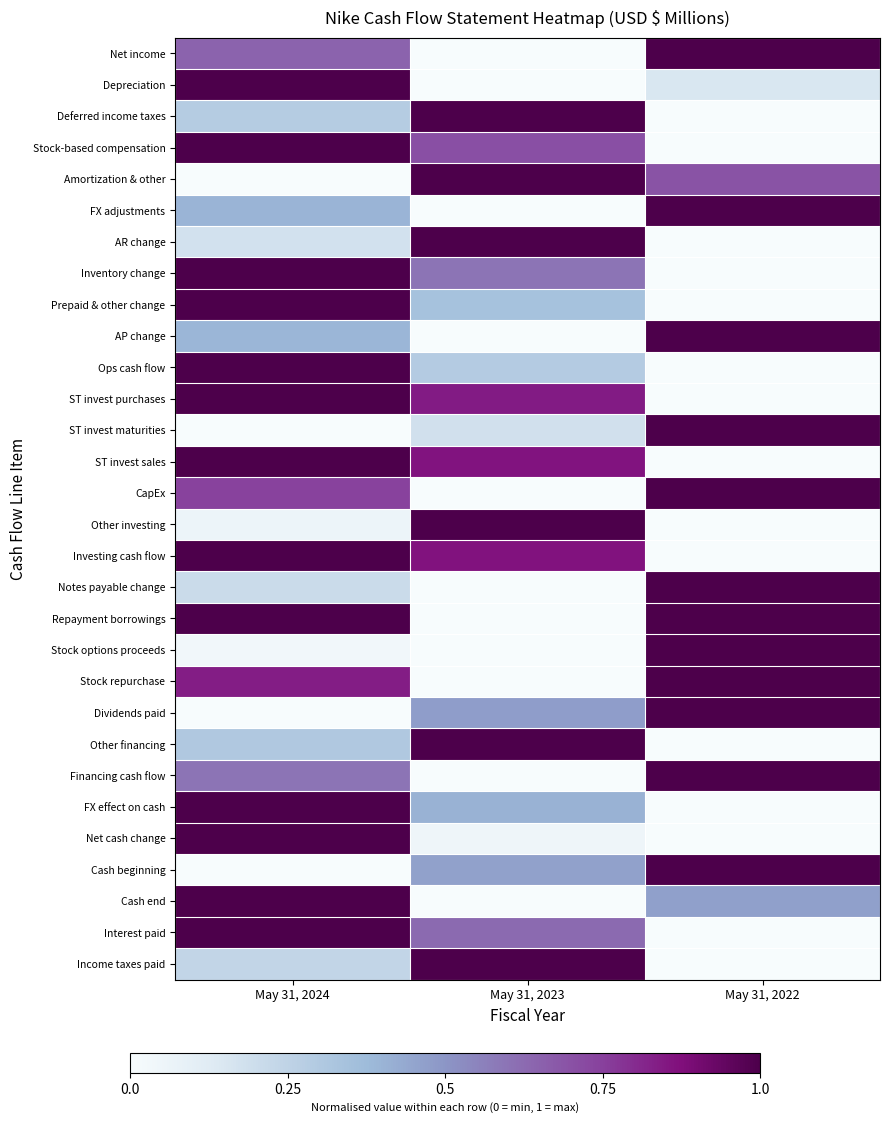

At which category does the chart reach its peak across all series?

May 31, 2022